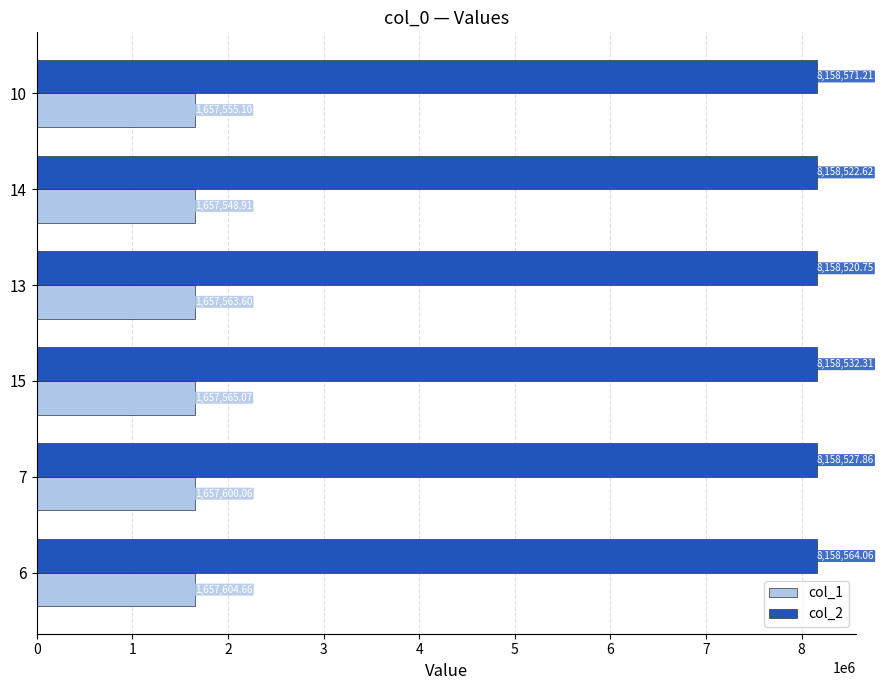

At how many categories does at least one series exceed 3212125?

6